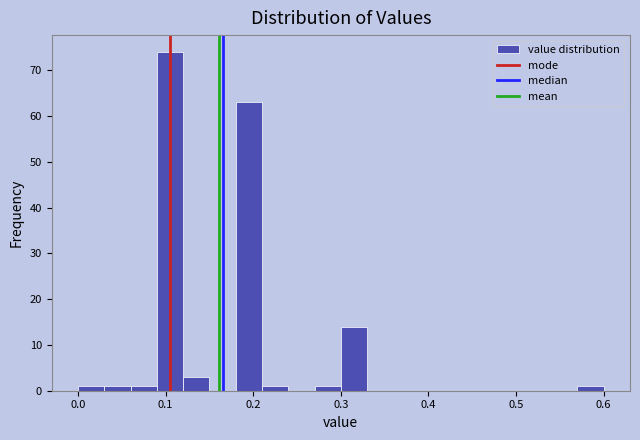

Read against the x-axis, roughly where is the centre of the tallest bar?

0.11